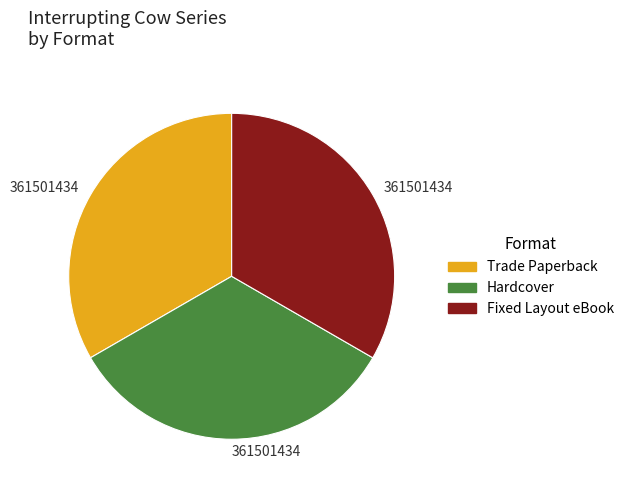

Is there a majority slice in this chart?

No